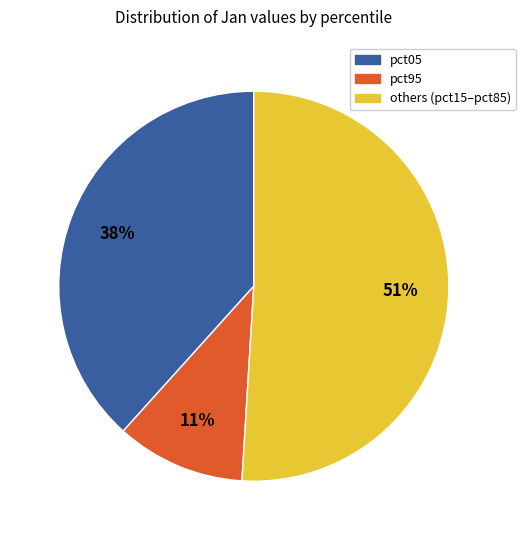

To the nearest percent, what is the difference between the largest and smallest slice percentages?

40%